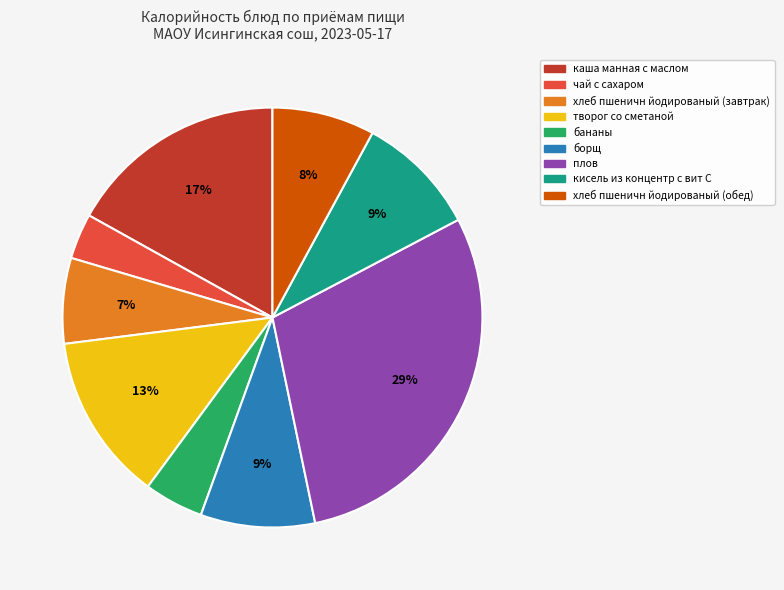

Is there any slice that represents more than half of the pie?

No